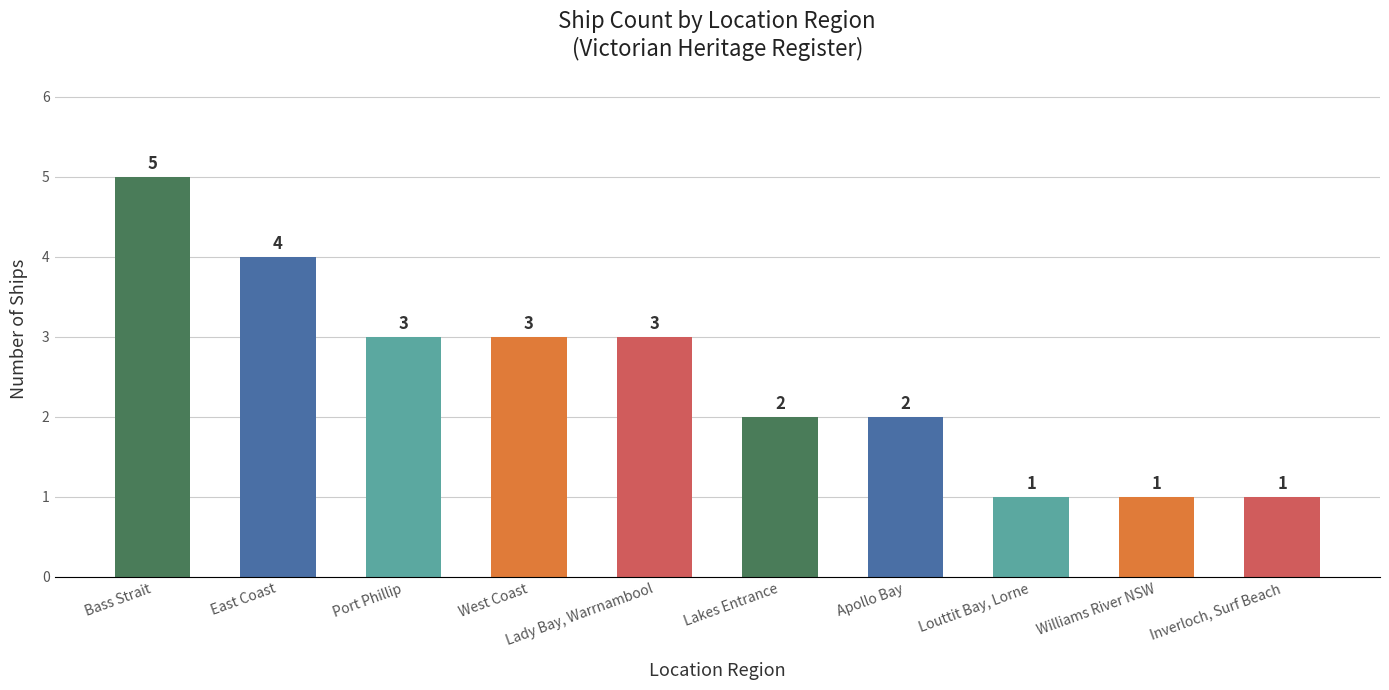

What is the greatest value displayed?

5